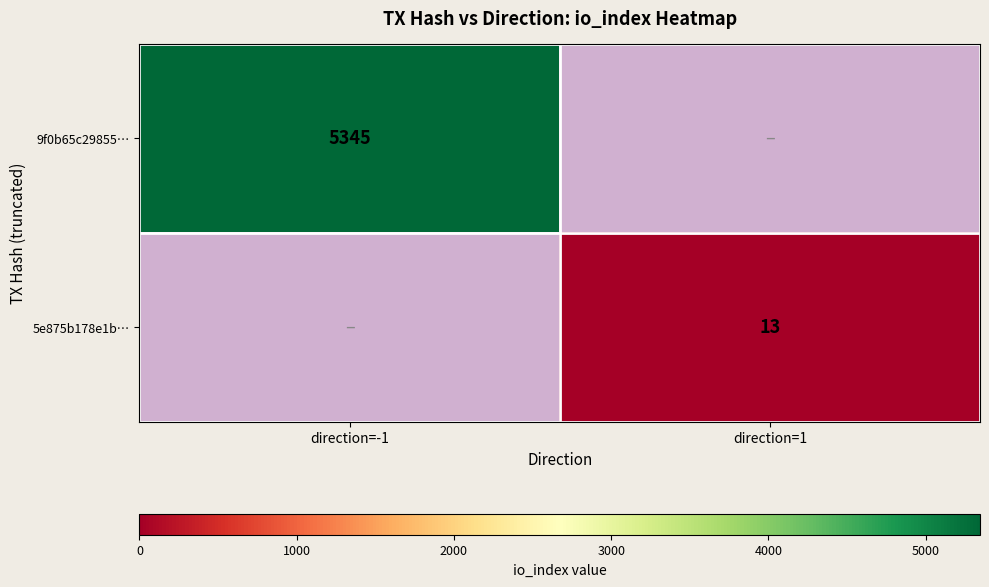

Is the value of 5e875b178e1b… at direction=1 greater than the value of 9f0b65c29855… at direction=-1?

No